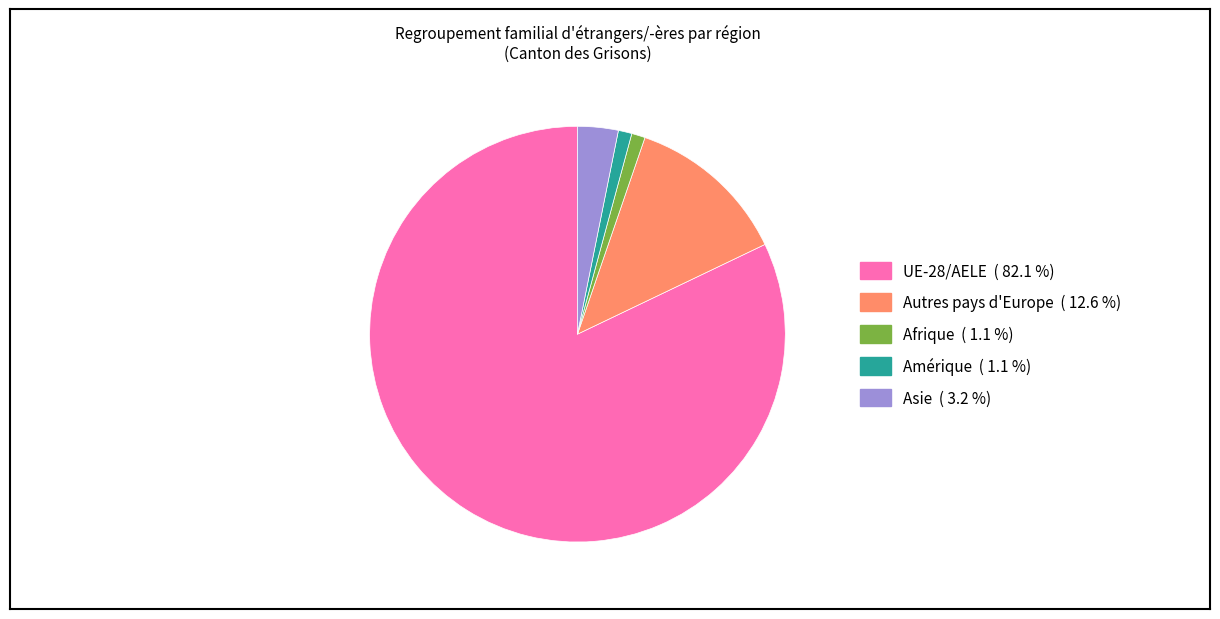

Is there a majority slice in this chart?

Yes